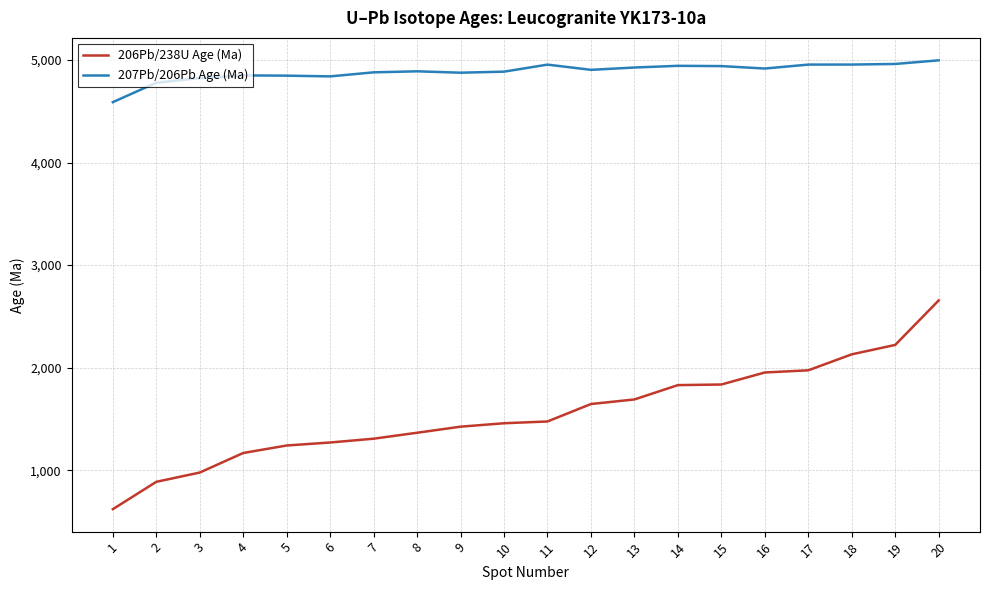

List the series in order of their peak value, highest first.

207Pb/206Pb Age (Ma), 206Pb/238U Age (Ma)